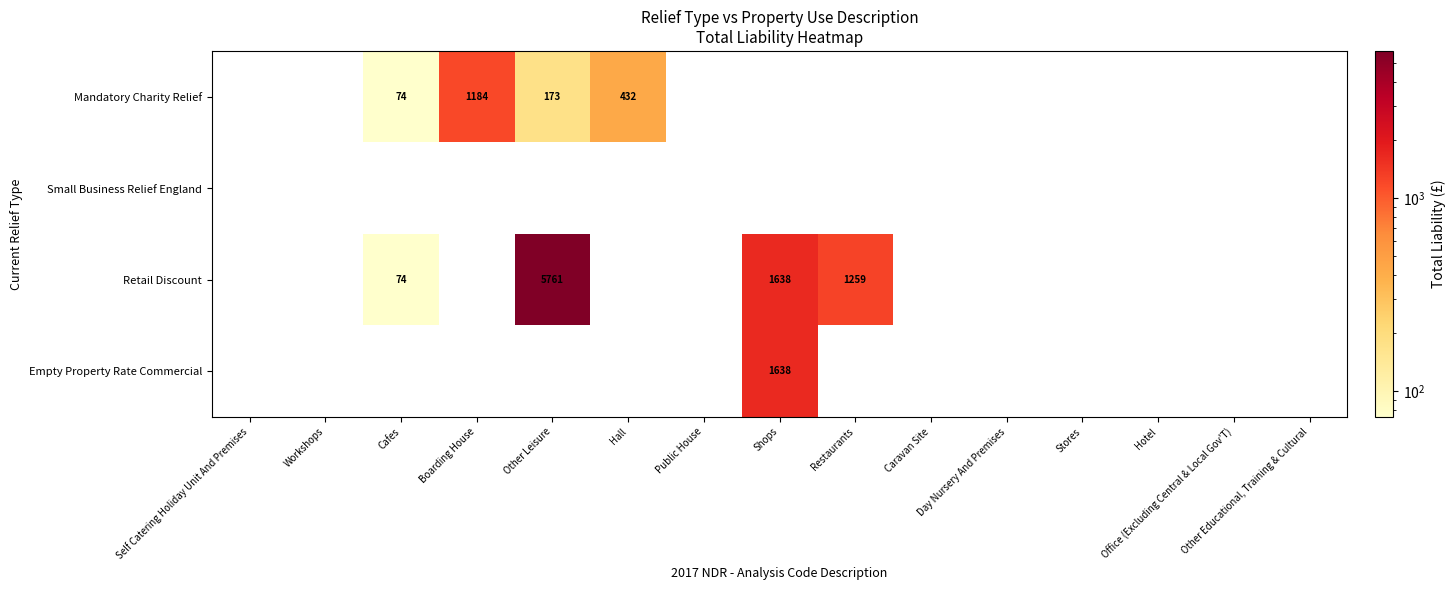

How many data points does each series have?

15